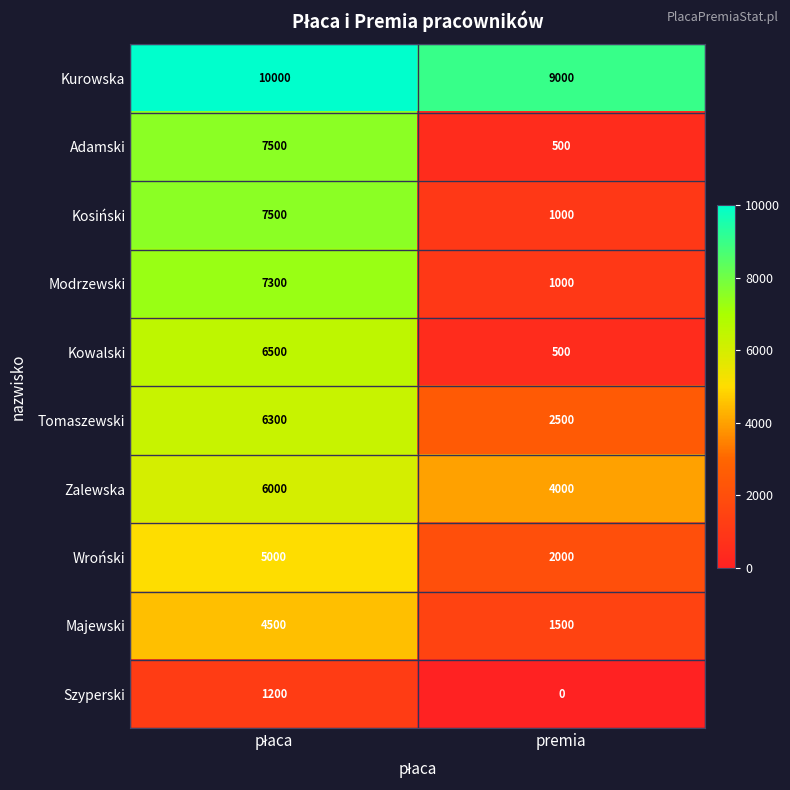

Reading right to left, what are all the values shown in this chart?

Kurowska: 9000	10000
Adamski: 500	7500
Kosiński: 1000	7500
Modrzewski: 1000	7300
Kowalski: 500	6500
Tomaszewski: 2500	6300
Zalewska: 4000	6000
Wroński: 2000	5000
Majewski: 1500	4500
Szyperski: 0	1200